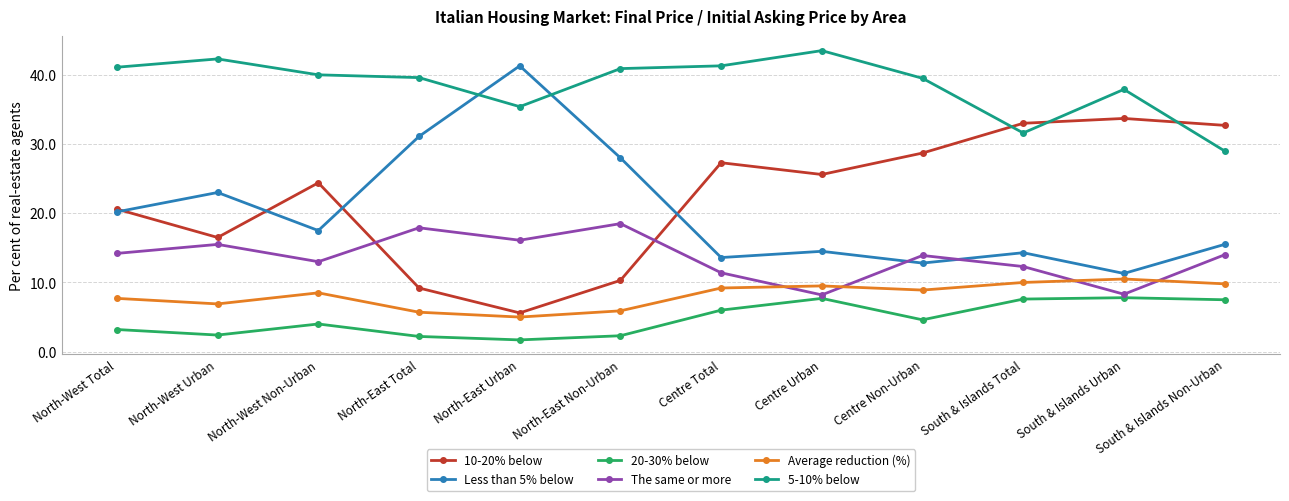

How many values in the Average reduction (%) series exceed 8?

7